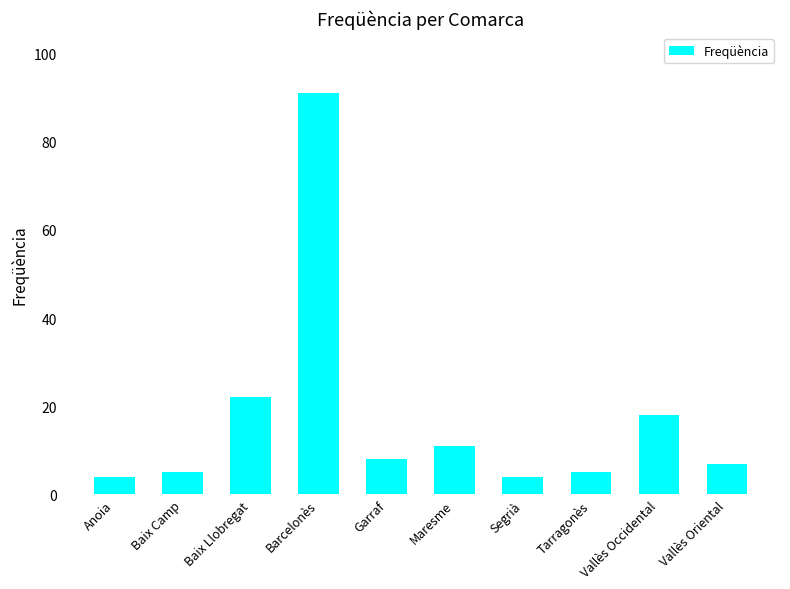

The value at Garraf is 8. True or false?

True